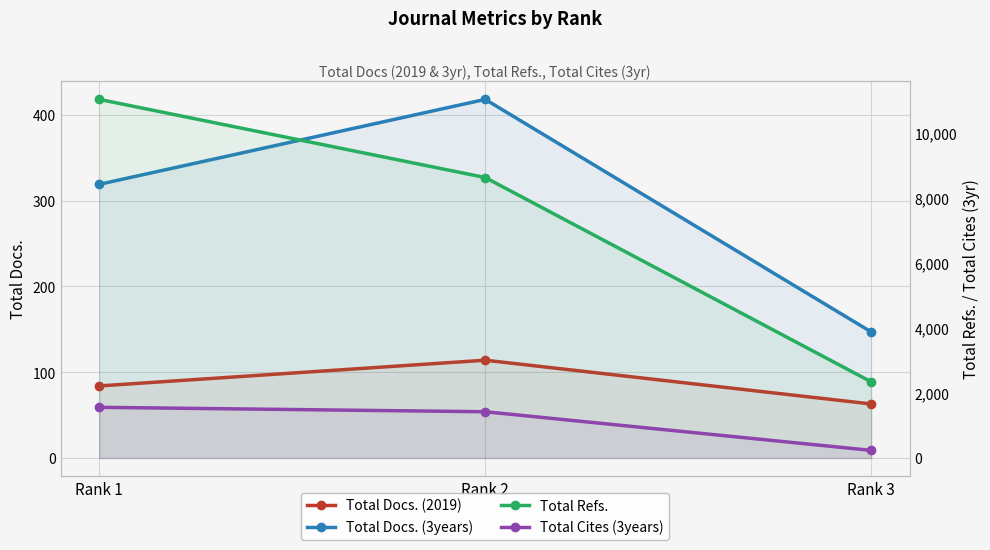

The Total Docs. (3years) series shows 319 at Rank 1. True or false?

True